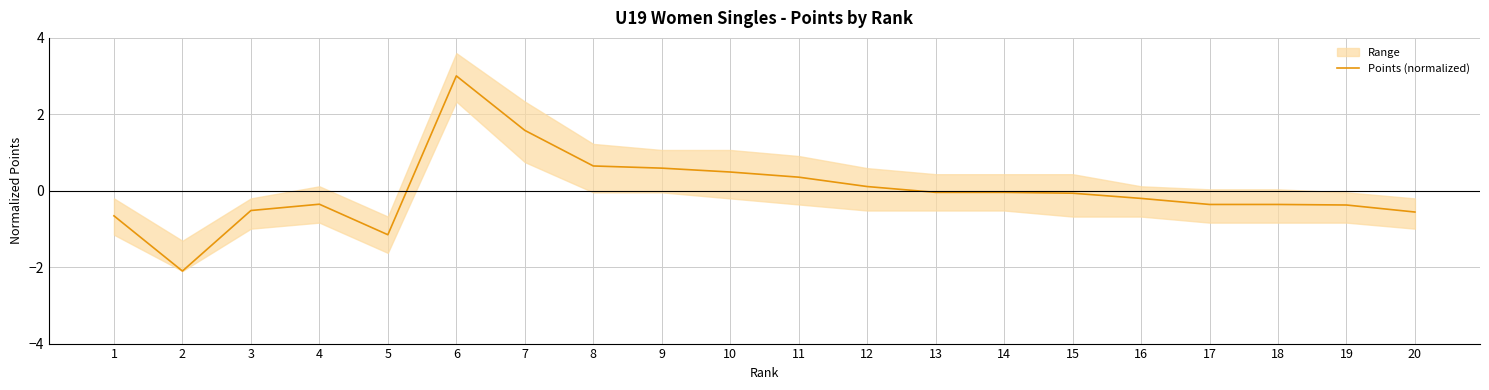

How many points are higher than both their immediate neighbors (excluding endpoints)?

2